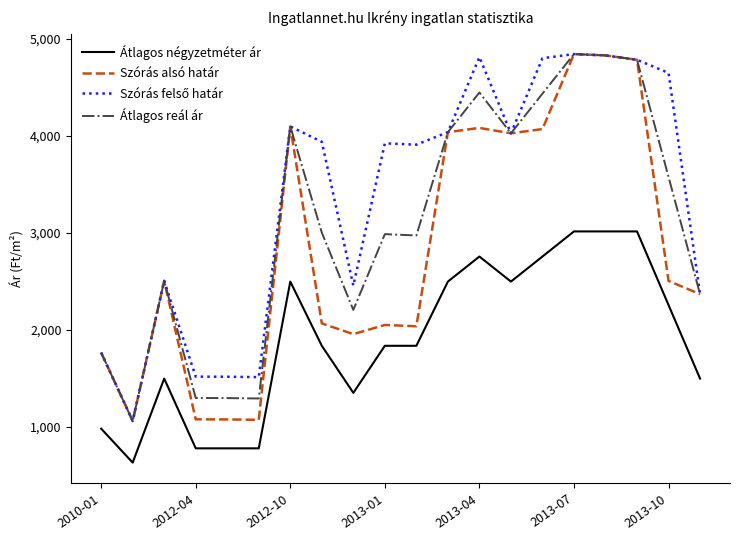

What is the smallest value displayed?

634